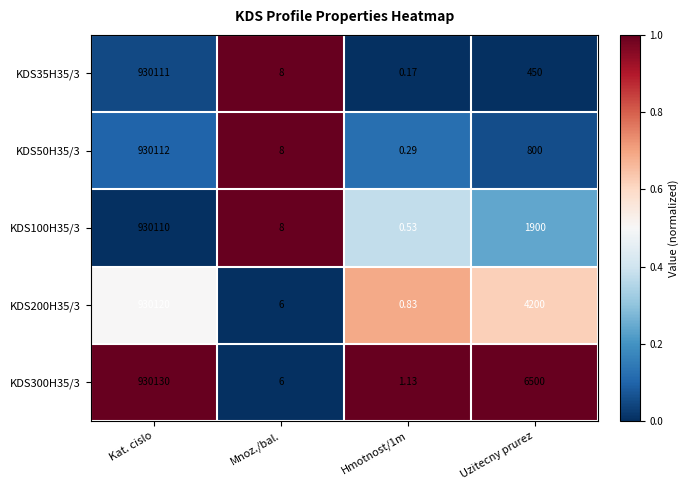

What is the spread (max minus min) of values at Kat. cislo?

20.0